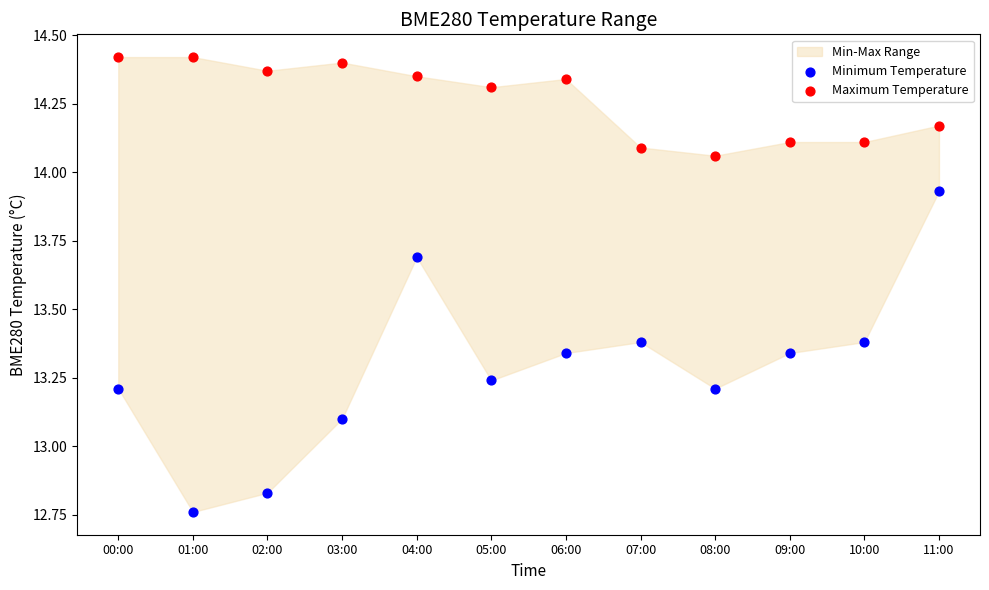

Which series contains the lowest Y value?

Minimum Temperature